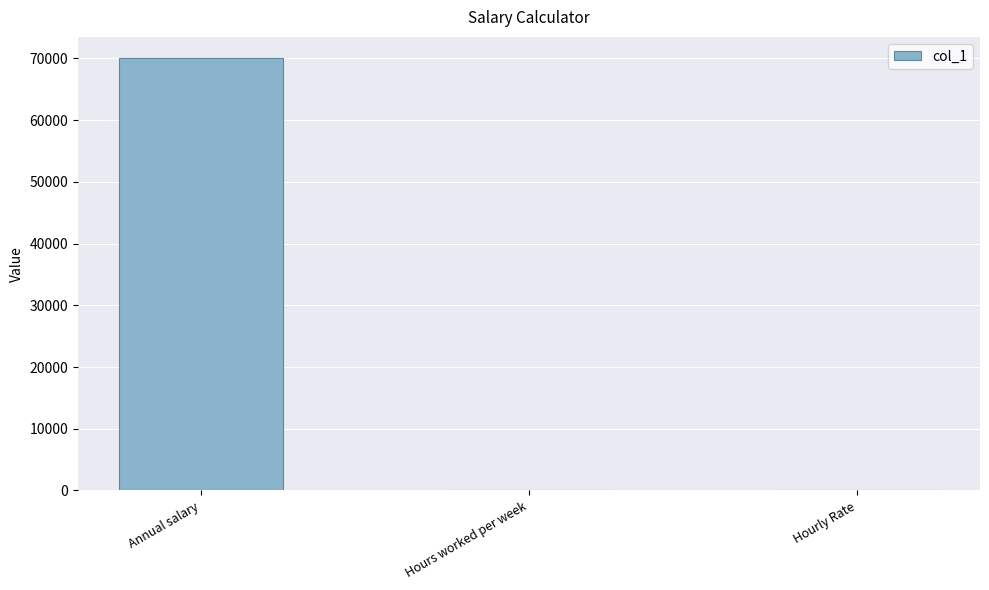

At which label is the value closest to 35017?

Hours worked per week